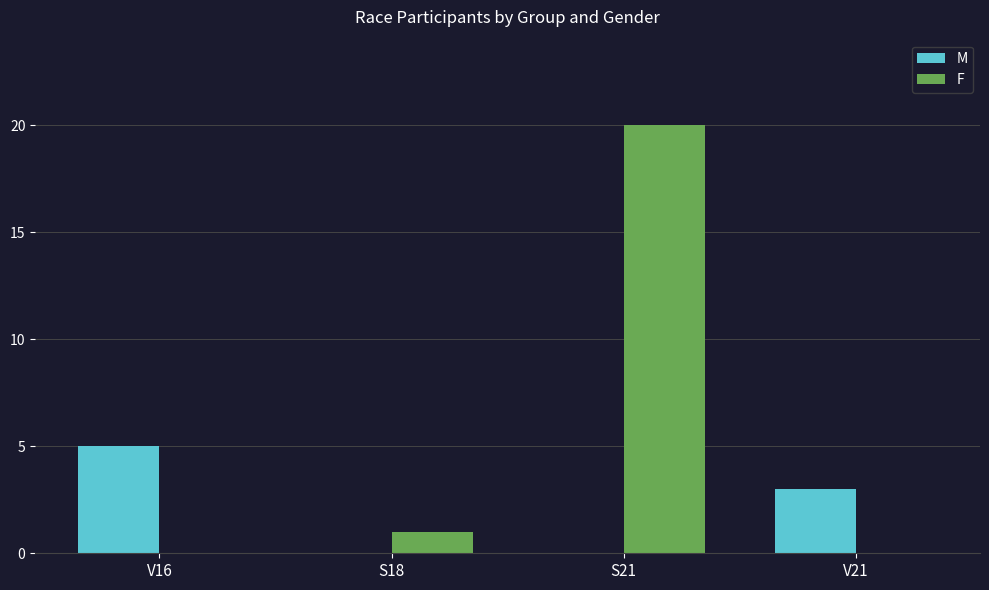

Which series has the widest spread of values?

F